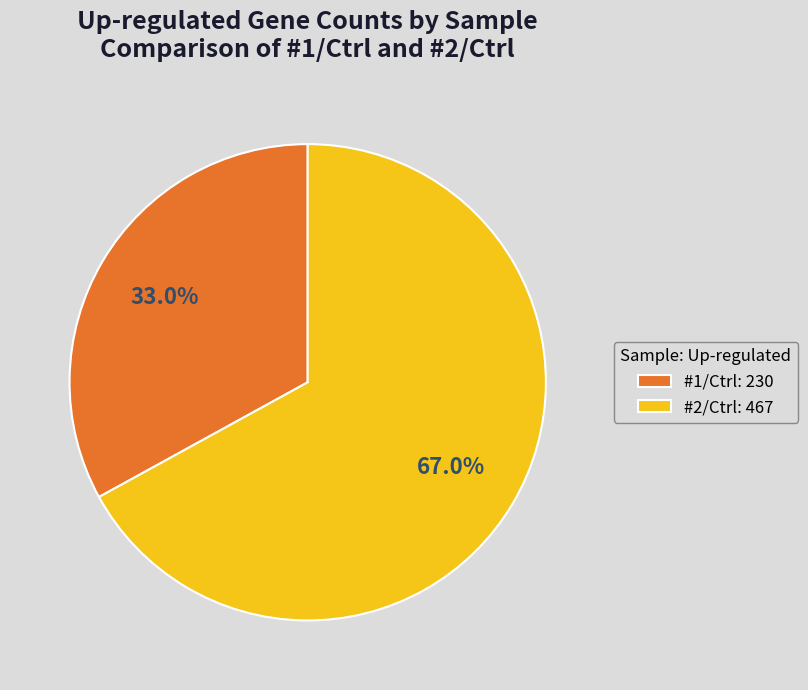

What is the ratio of the value at #2/Ctrl to the value at #1/Ctrl?

2.0